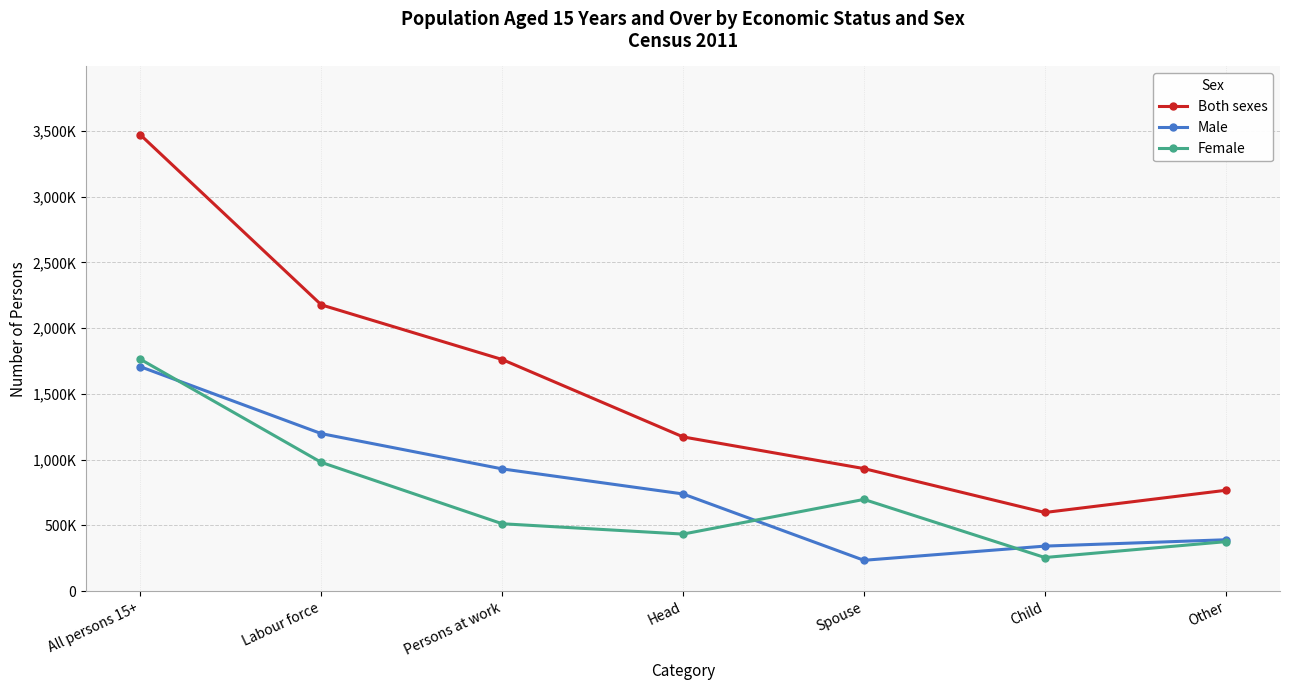

Rank the series by their maximum value, from highest to lowest.

Both sexes, Female, Male